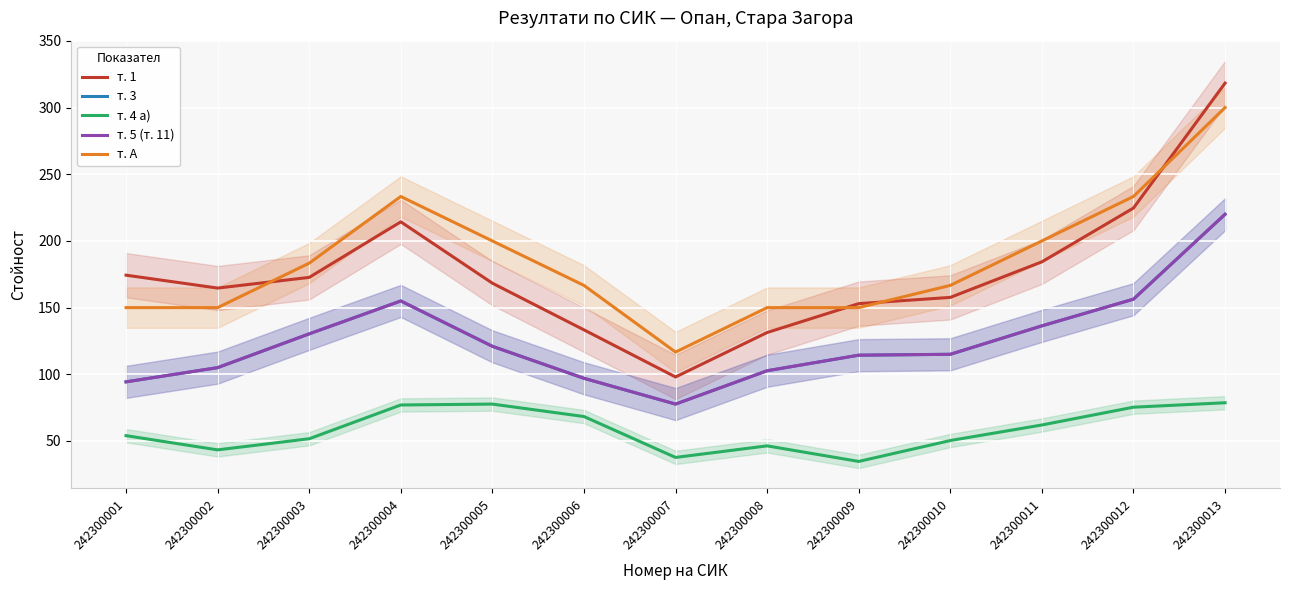

Is it true that т. 5 (т. 11) equals 102.7 at 242300008?

True